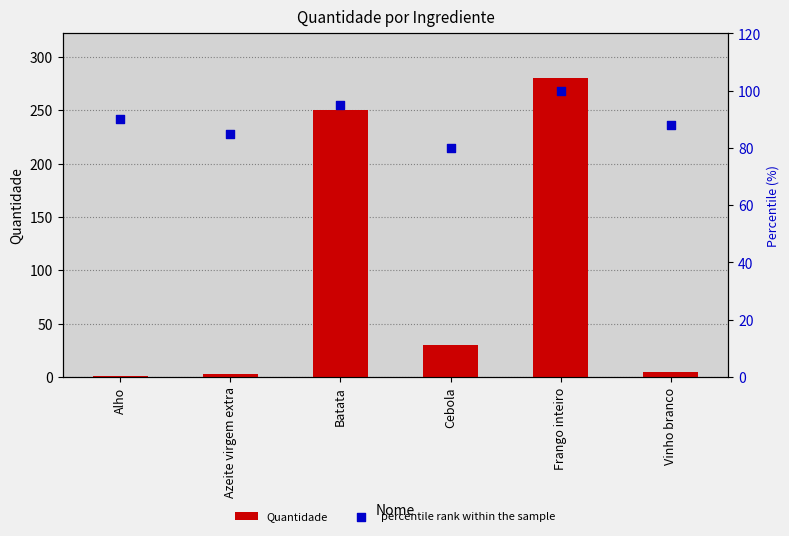

What are all the series names shown in the legend?

Quantidade, percentile rank within the sample